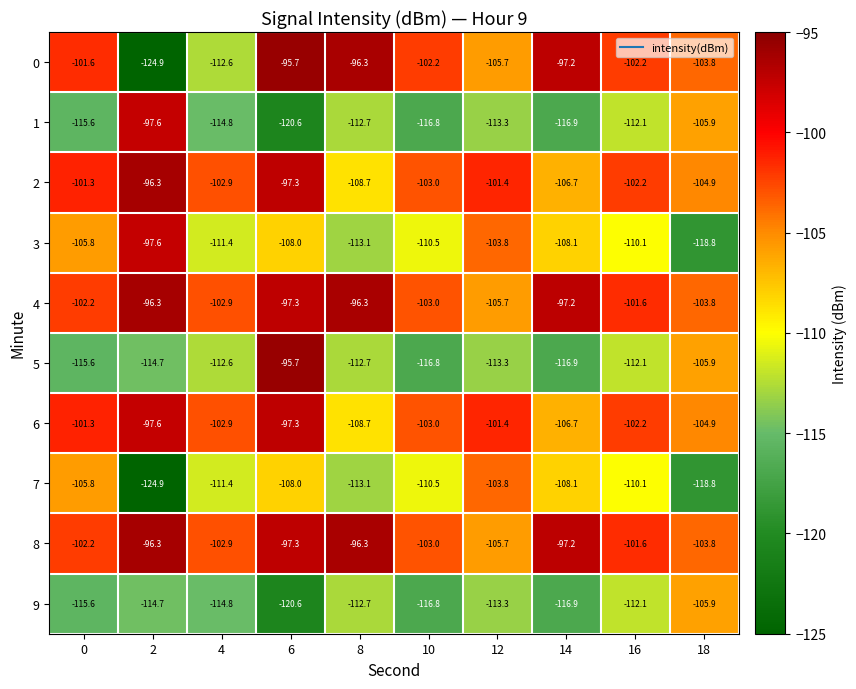

How many values in the 8 series are below -101?

6